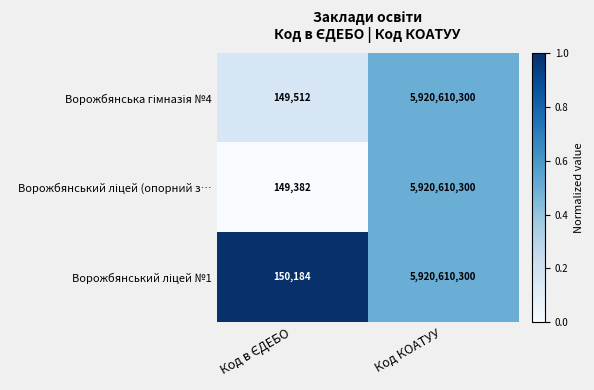

What is the smallest value displayed?

149382